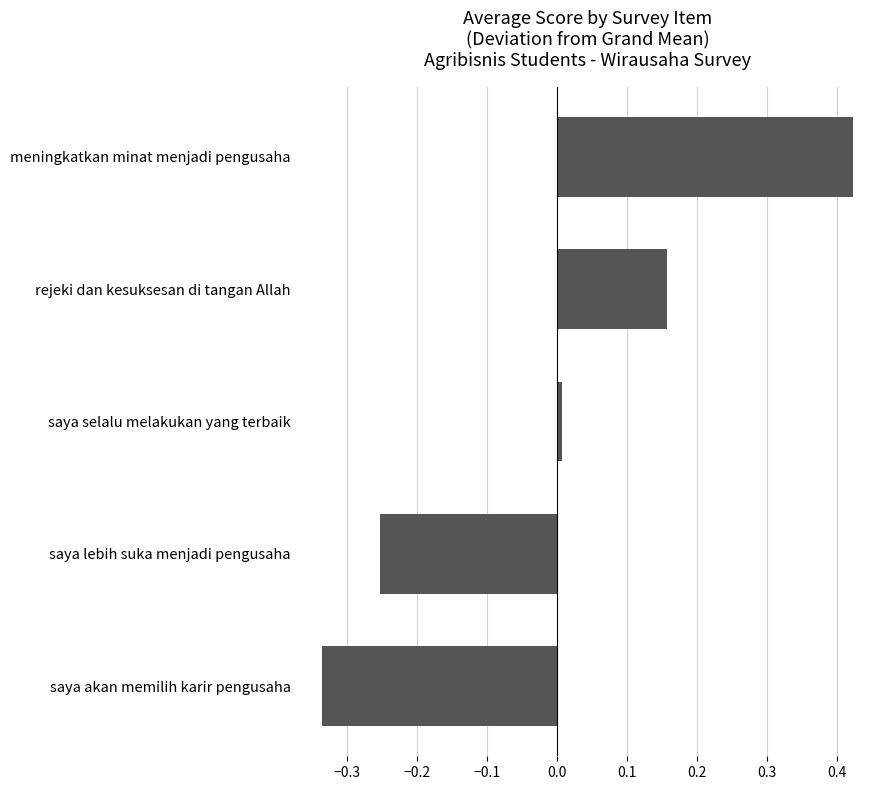

What is the change in value from saya akan memilih karir pengusaha to meningkatkan minat menjadi pengusaha?

+0.8